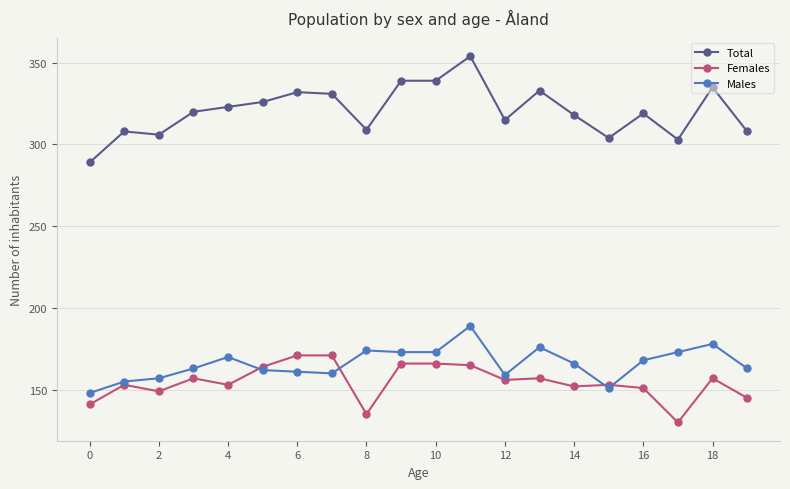

True or false: Total and Females intersect in this chart.

False